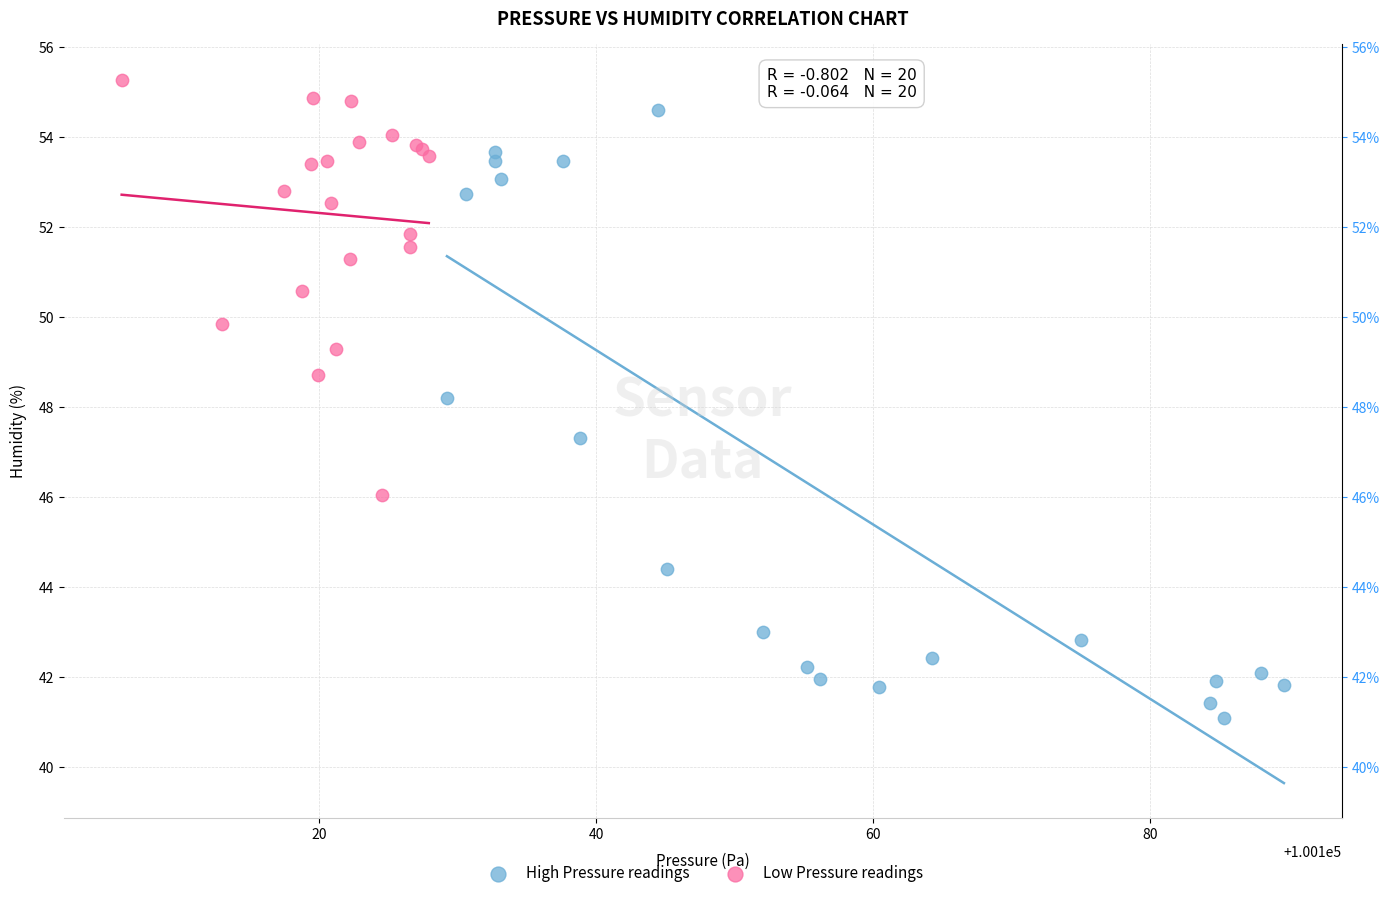

Which series has the largest Y range (max minus min)?

High Pressure readings